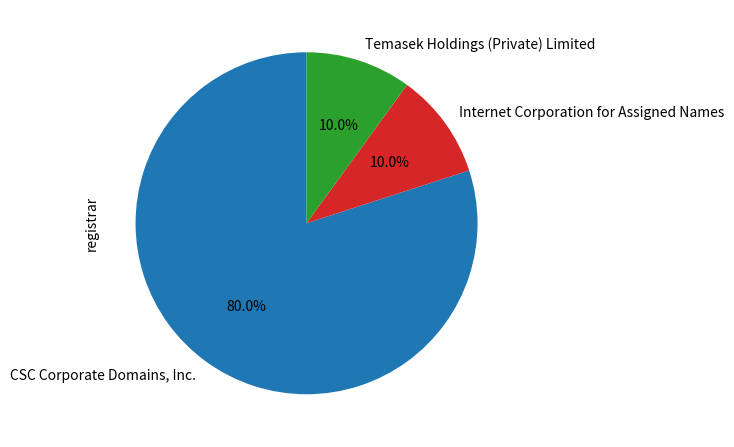

Is the sum of CSC Corporate Domains, Inc. and Internet Corporation for Assigned Names greater than half?

Yes